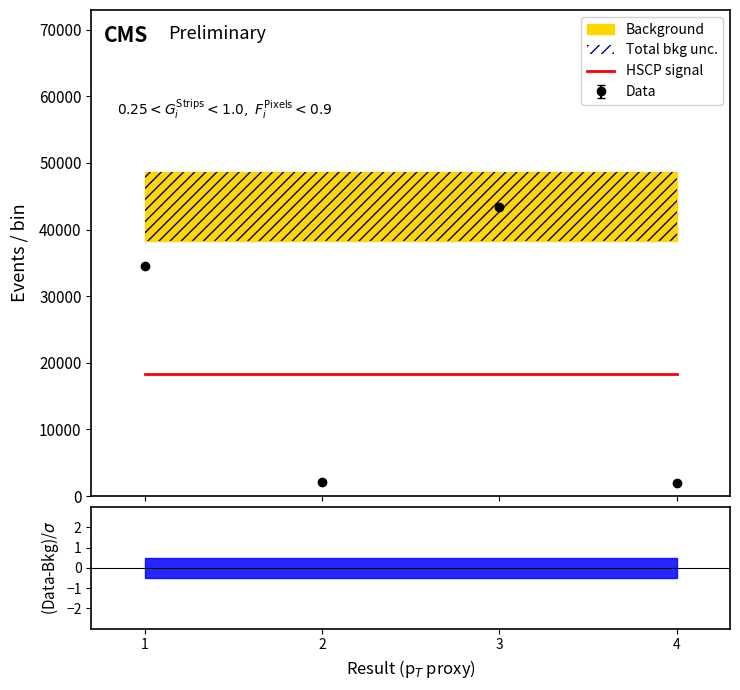

How many lines are shown in the chart?

1